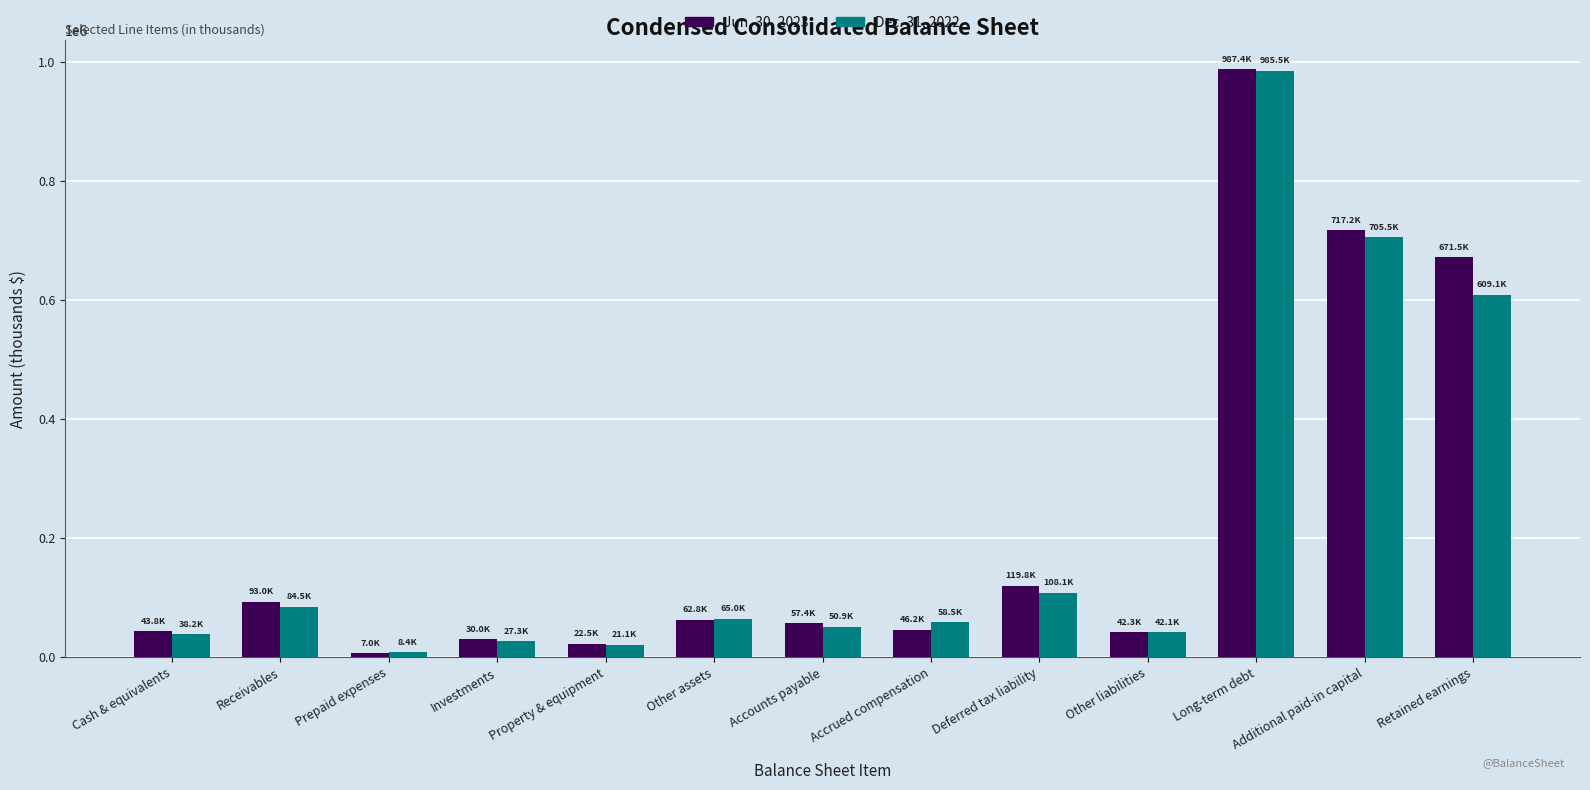

At which label does Dec. 31, 2022 reach its peak?

Long-term debt